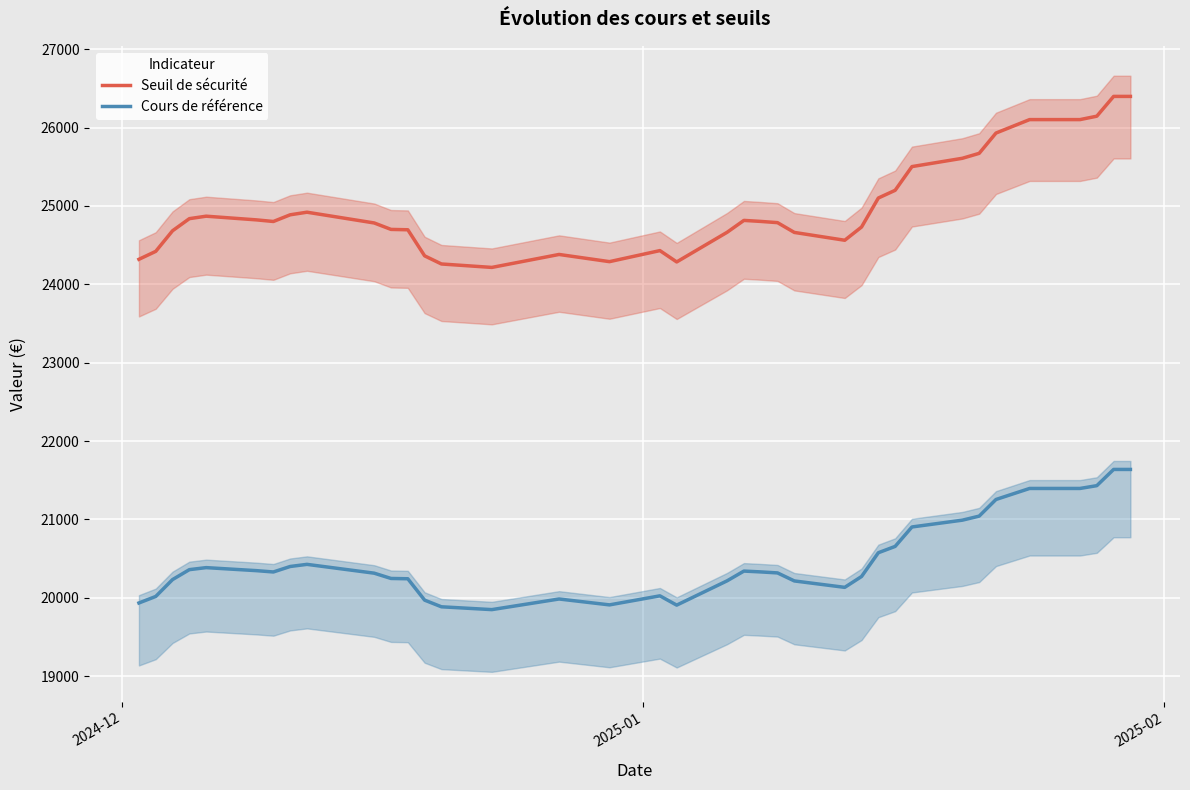

Which series has the largest range (max minus min)?

Seuil de sécurité